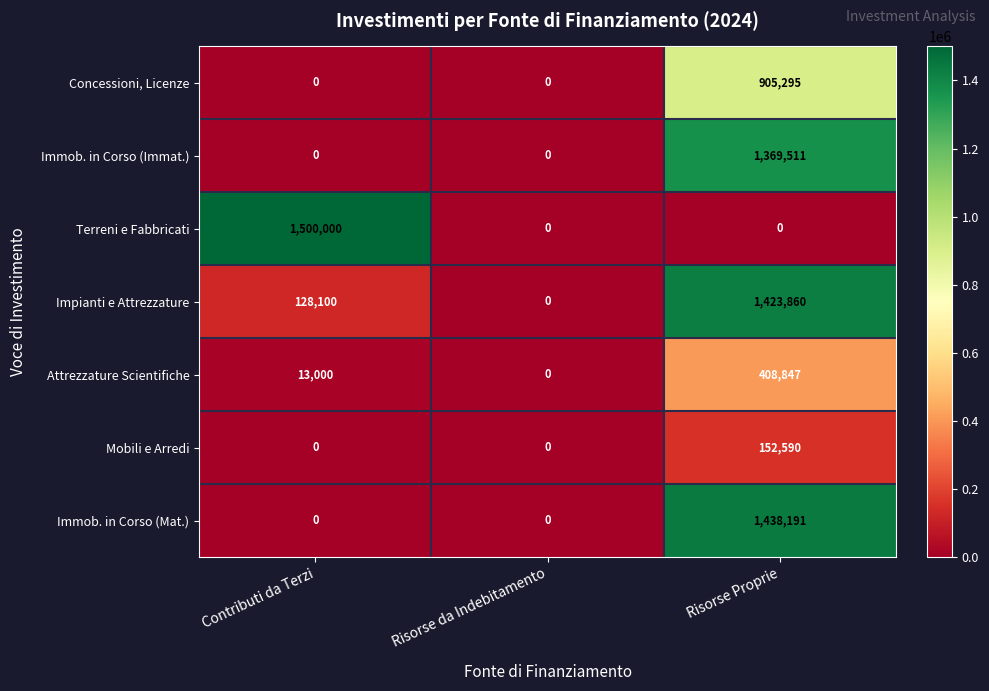

What is the difference between the maximum and second lowest values in the Impianti e Attrezzature series?

1295760